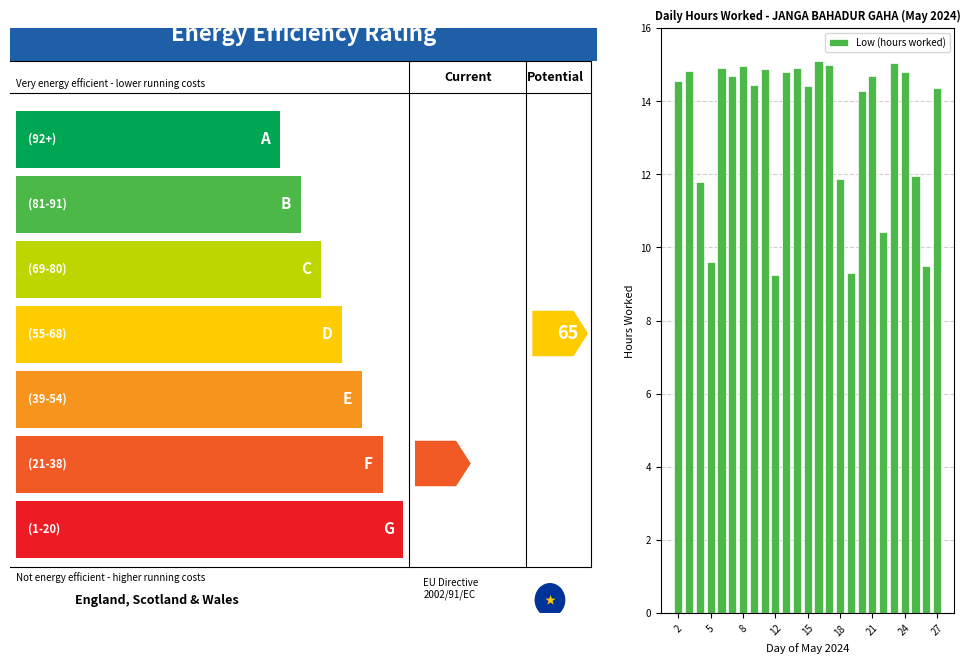

What is the sum of all values?

334.4